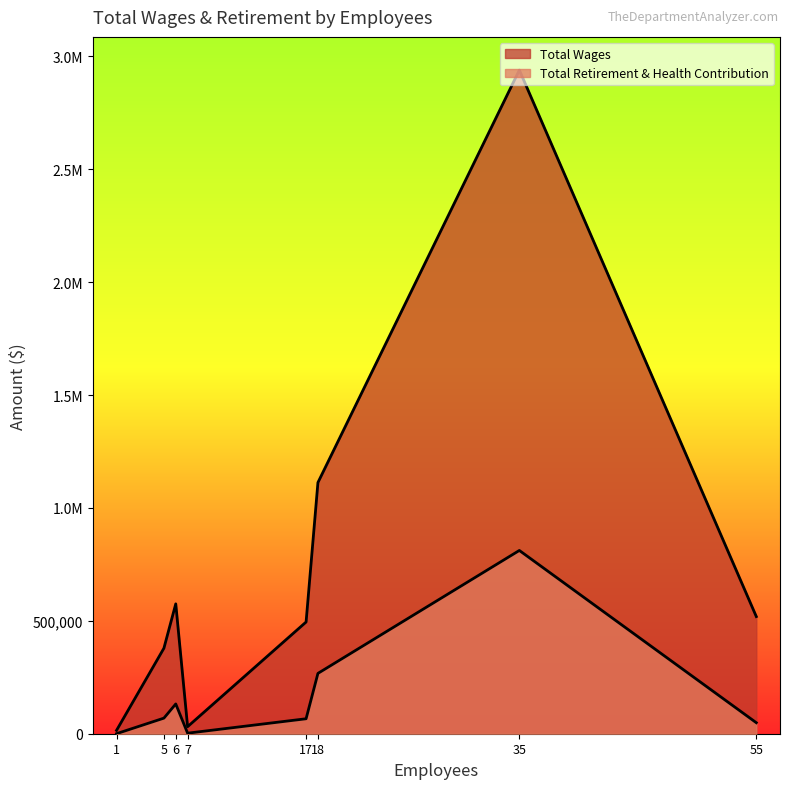

At how many categories does at least one series exceed 329264?

6